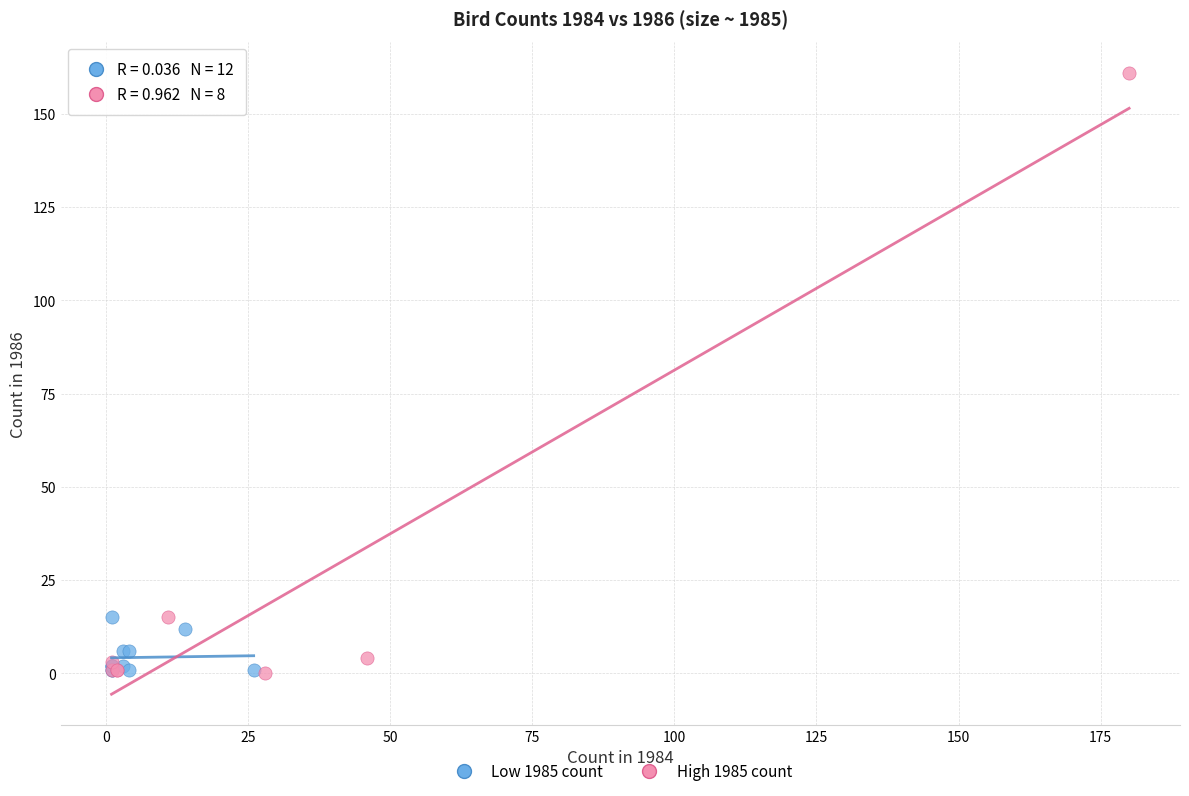

Which series contains the highest Y value?

High 1985 count